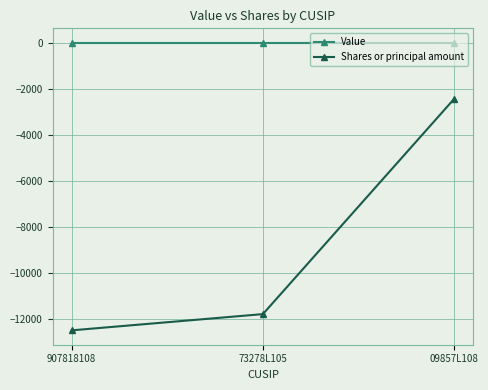

Reading left to right, transcribe all the data shown in this chart.

Value: 907818108=0	73278L105=0	09857L108=0
Shares or principal amount: 907818108=-12496	73278L105=-11791	09857L108=-2444